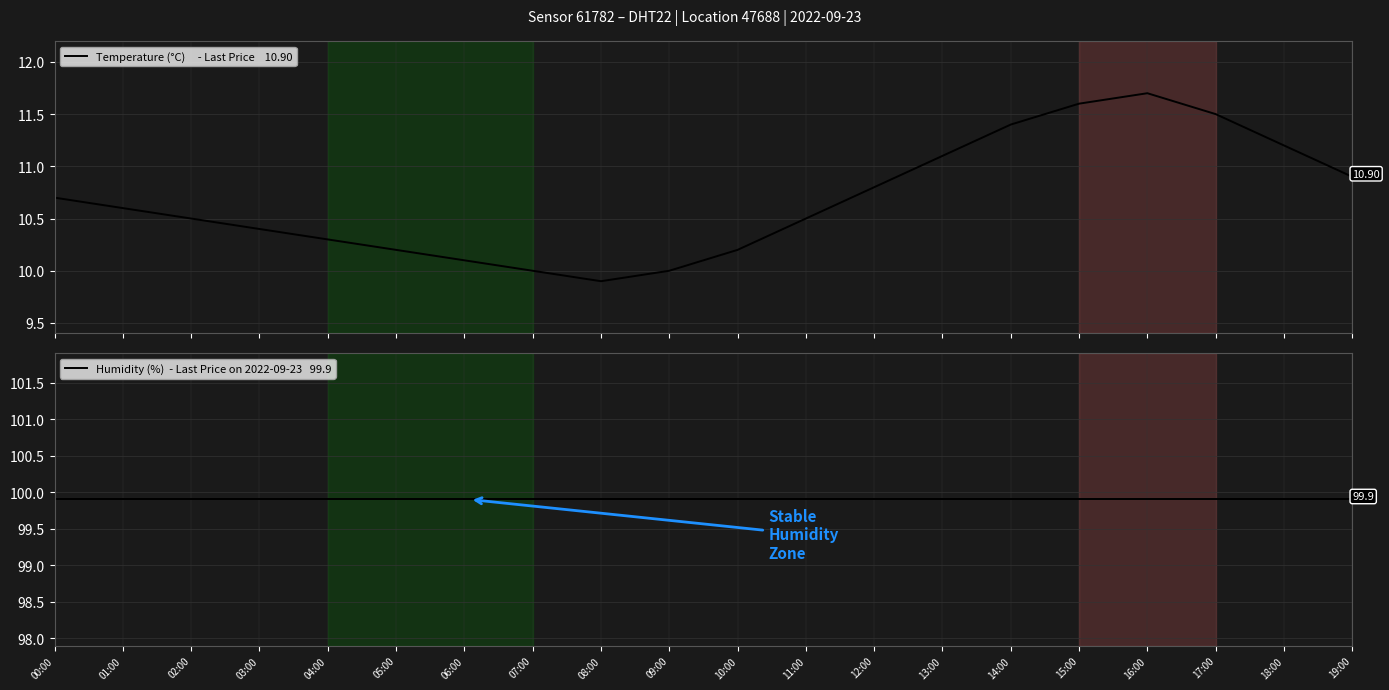

In Temperature (°C)     - Last Price    10.90, how many points are higher than both neighbors (excluding endpoints)?

1